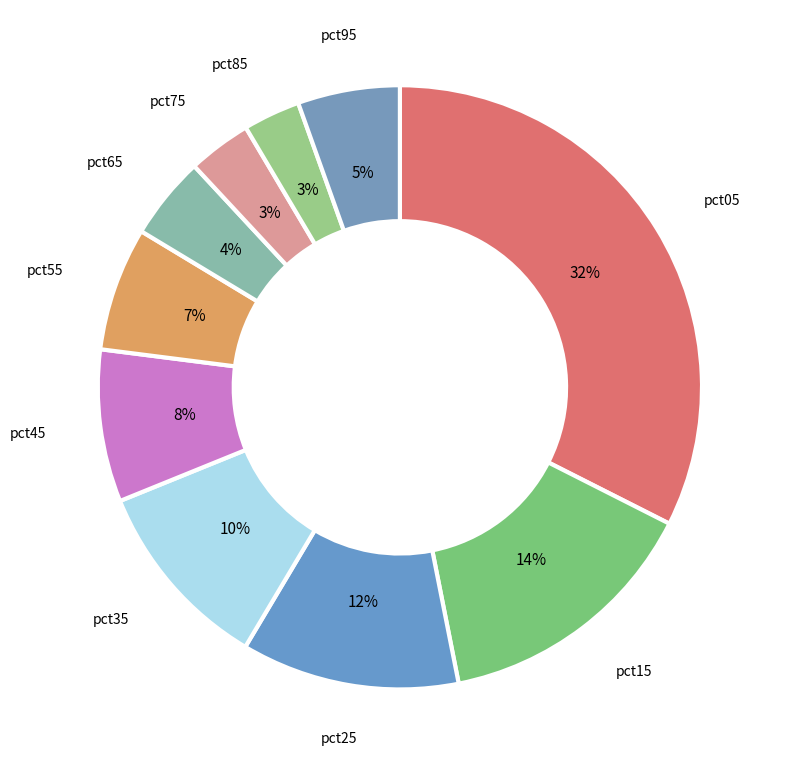

Is there any slice that represents more than half of the pie?

No